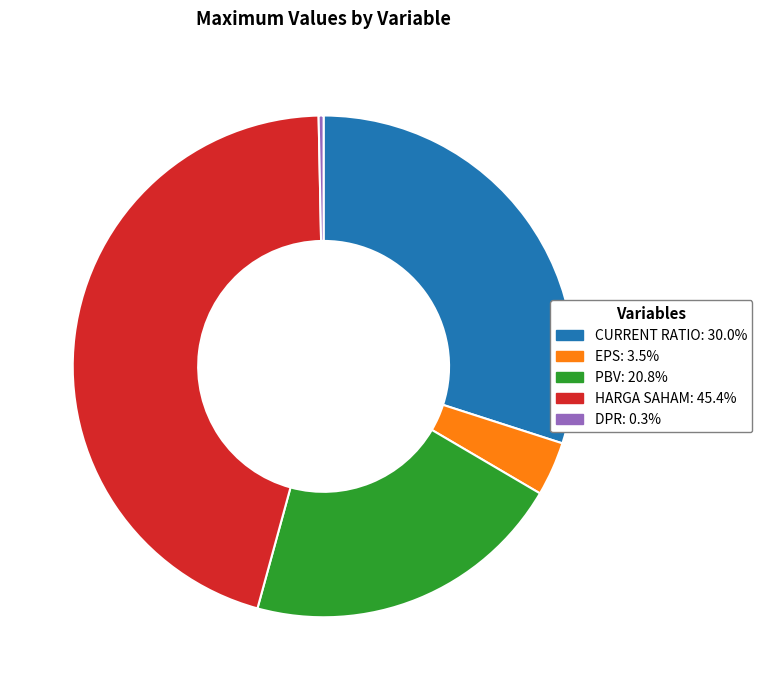

Is the sum of PBV: 20.8% and DPR: 0.3% greater than half?

No